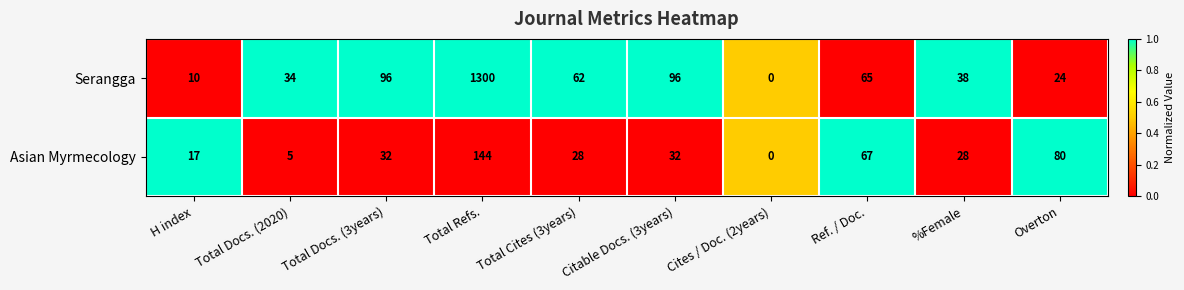

The value of Asian Myrmecology at Overton is 80. True or false?

True